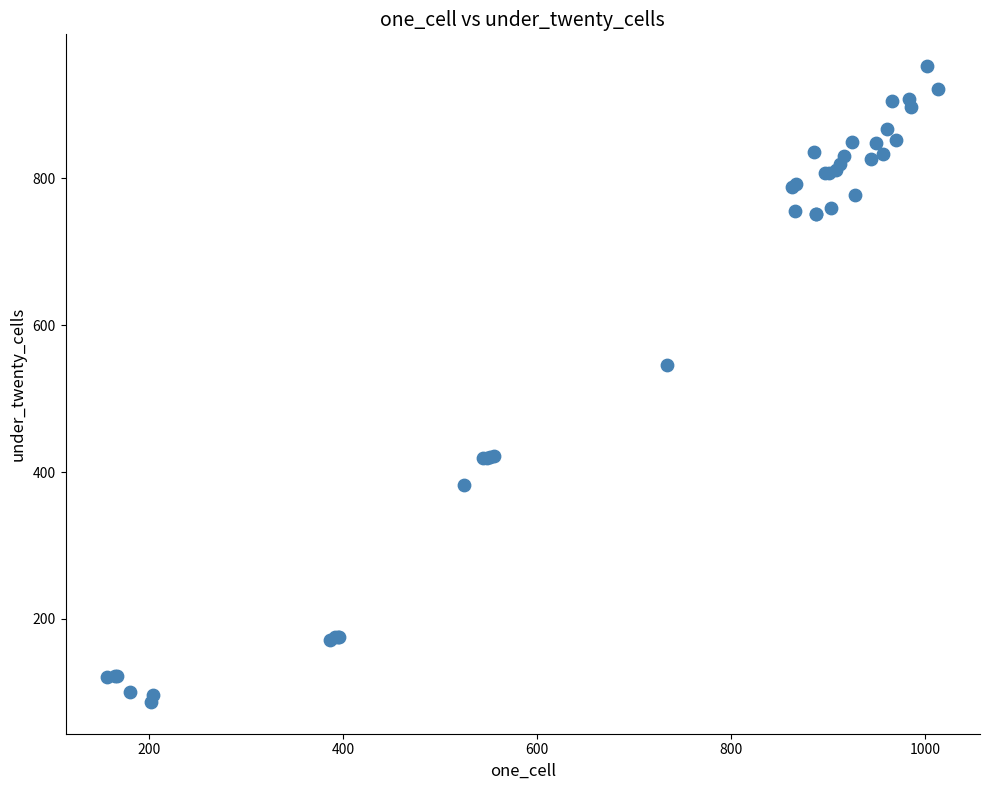

What Y value in the scatter plot is closest to 520?

546